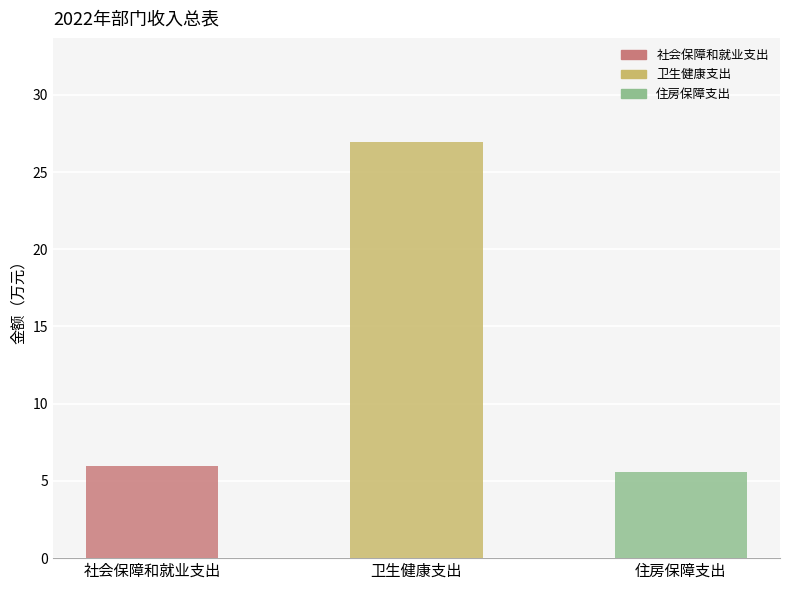

Are the bars grouped side by side (vs. stacked)?

Yes